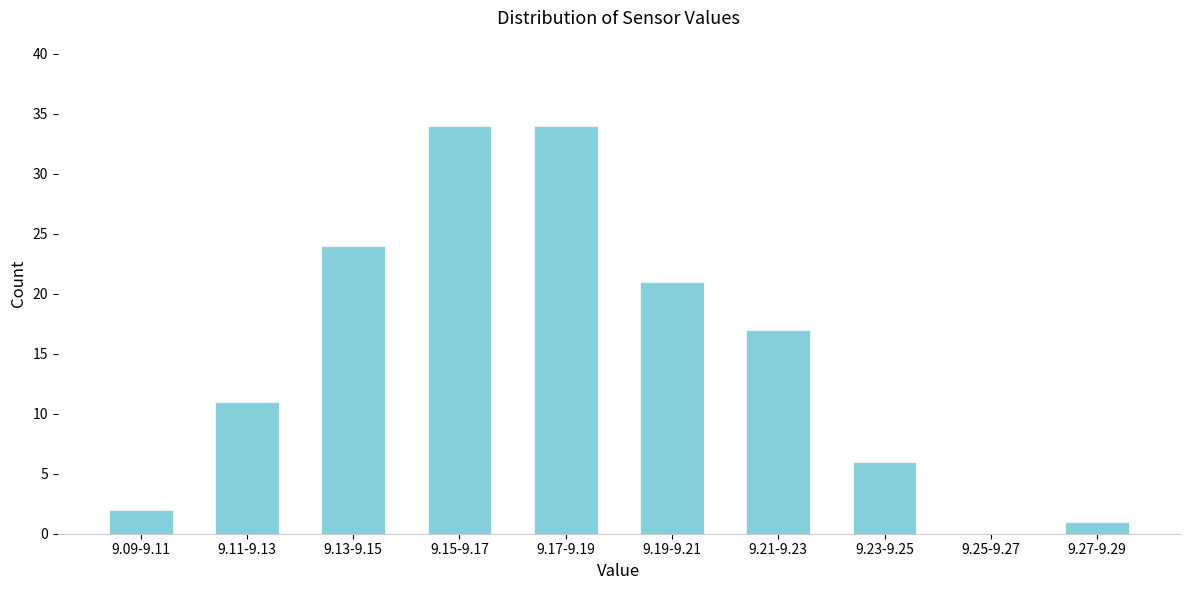

Reading left to right, what are all the values shown in this chart?

9.09-9.11=2	9.11-9.13=11	9.13-9.15=24	9.15-9.17=34	9.17-9.19=34	9.19-9.21=21	9.21-9.23=17	9.23-9.25=6	9.25-9.27=0	9.27-9.29=1